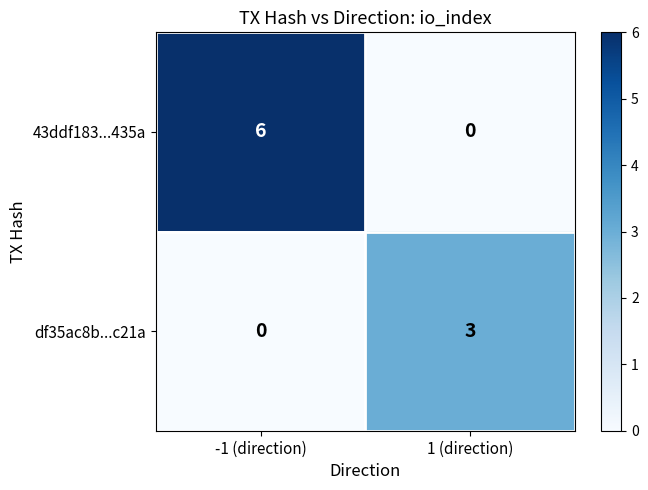

What is the total value across all series at 1 (direction)?

3